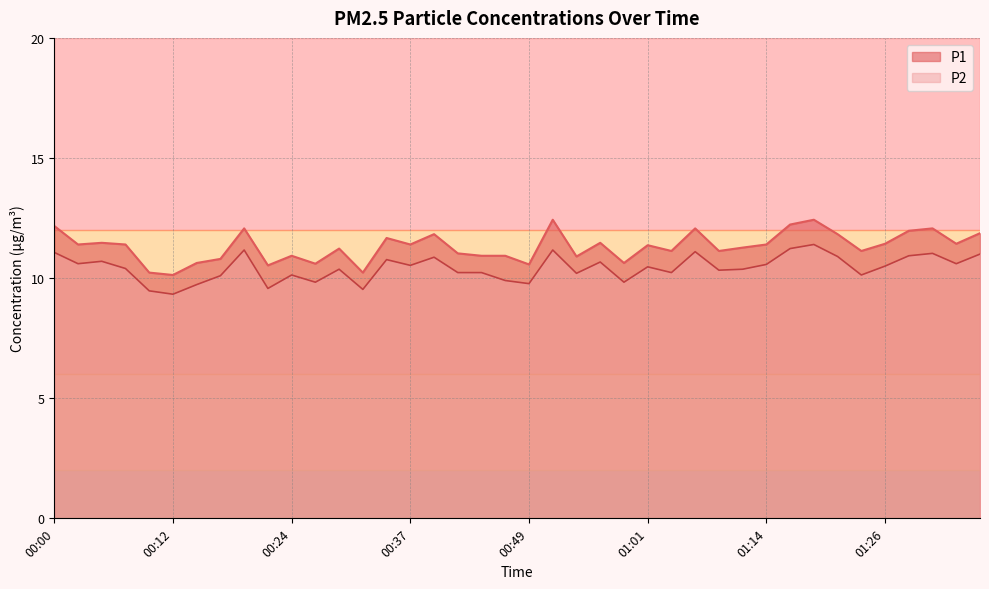

What is the total value across all series at 01:19?

23.8